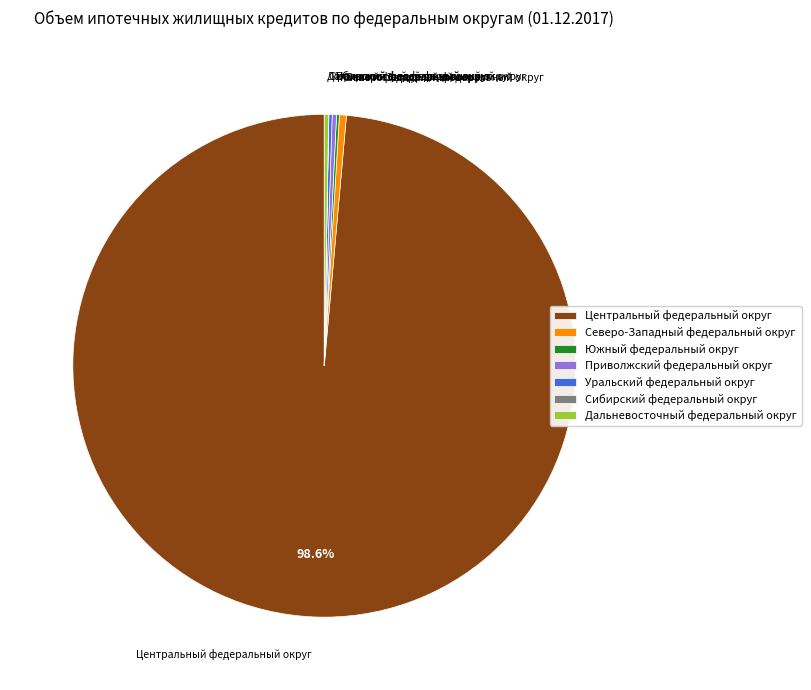

What portion of the pie excludes Центральный федеральный округ?

1.4%